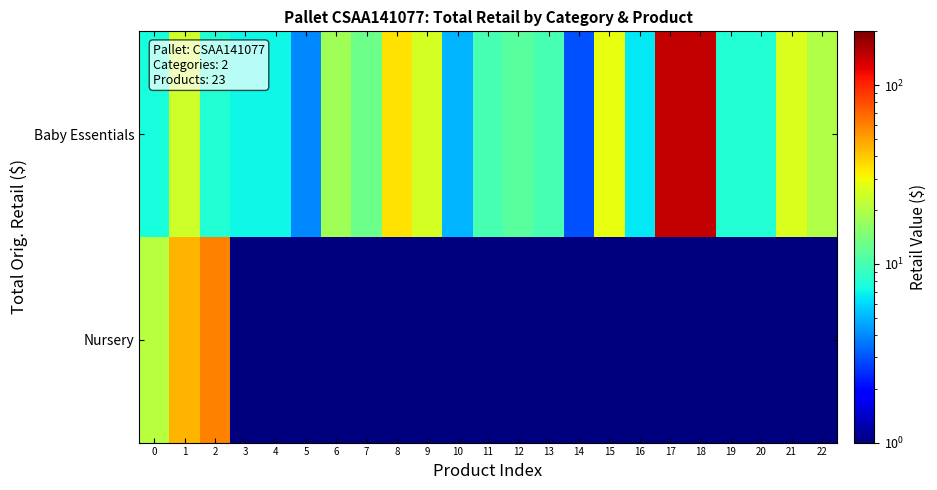

At which category is the sum across all series the highest?

17